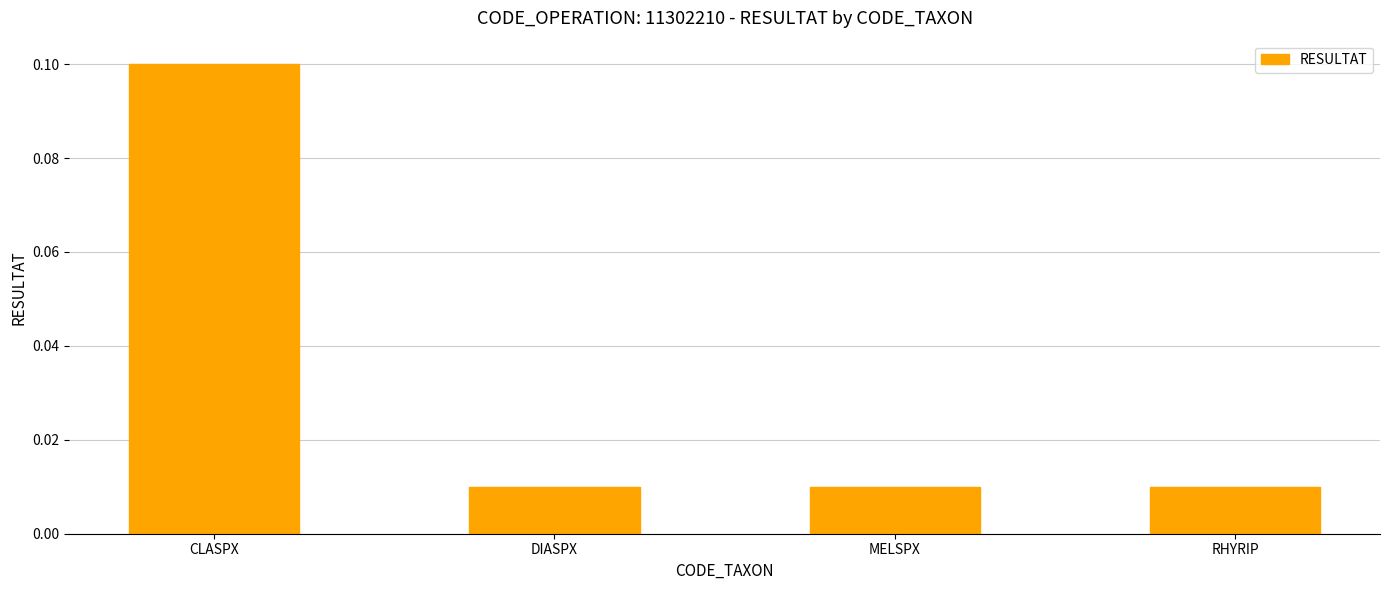

What is the sum of the values at RHYRIP and CLASPX?

0.1